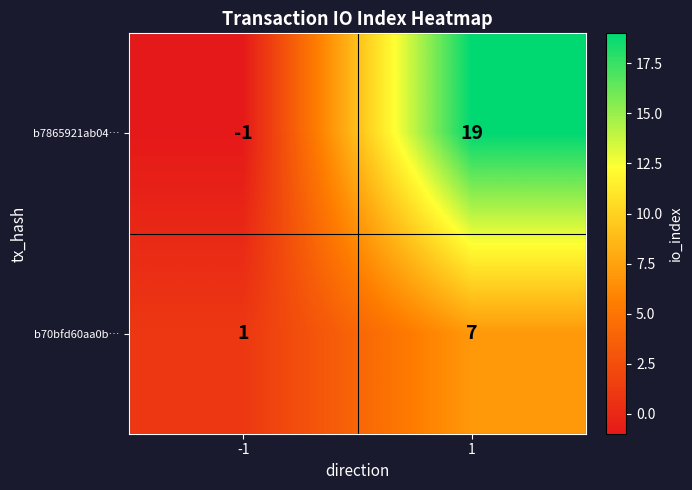

What is the minimum value shown in the chart?

-1